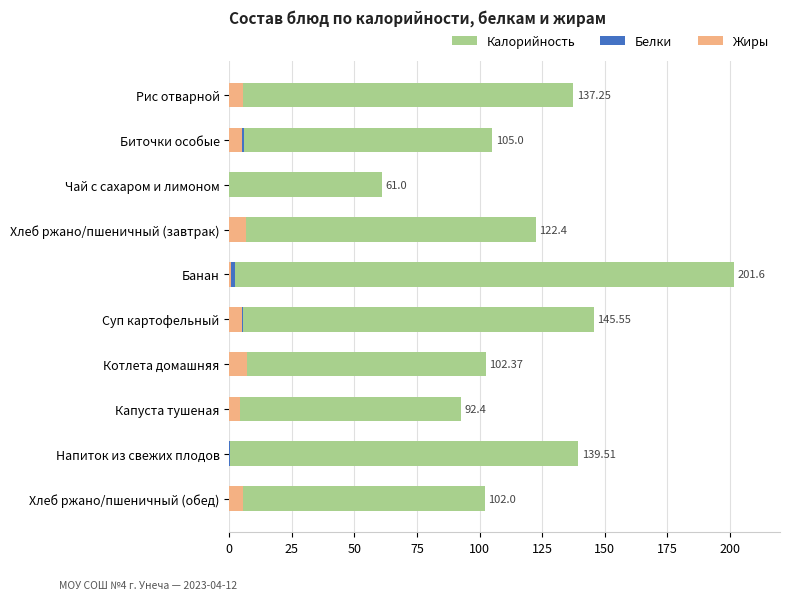

What is the average value of the Калорийность series?

120.9